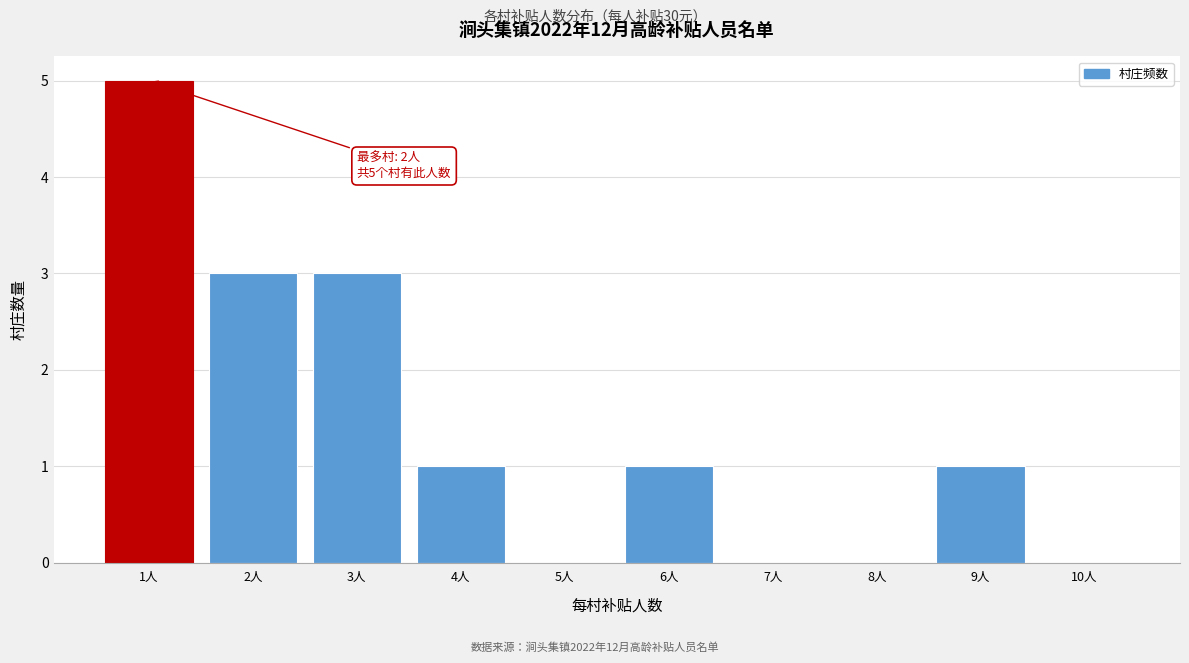

Reading left to right, transcribe all the data shown in this chart.

1人=5	2人=3	3人=3	4人=1	5人=0	6人=1	7人=0	8人=0	9人=1	10人=0